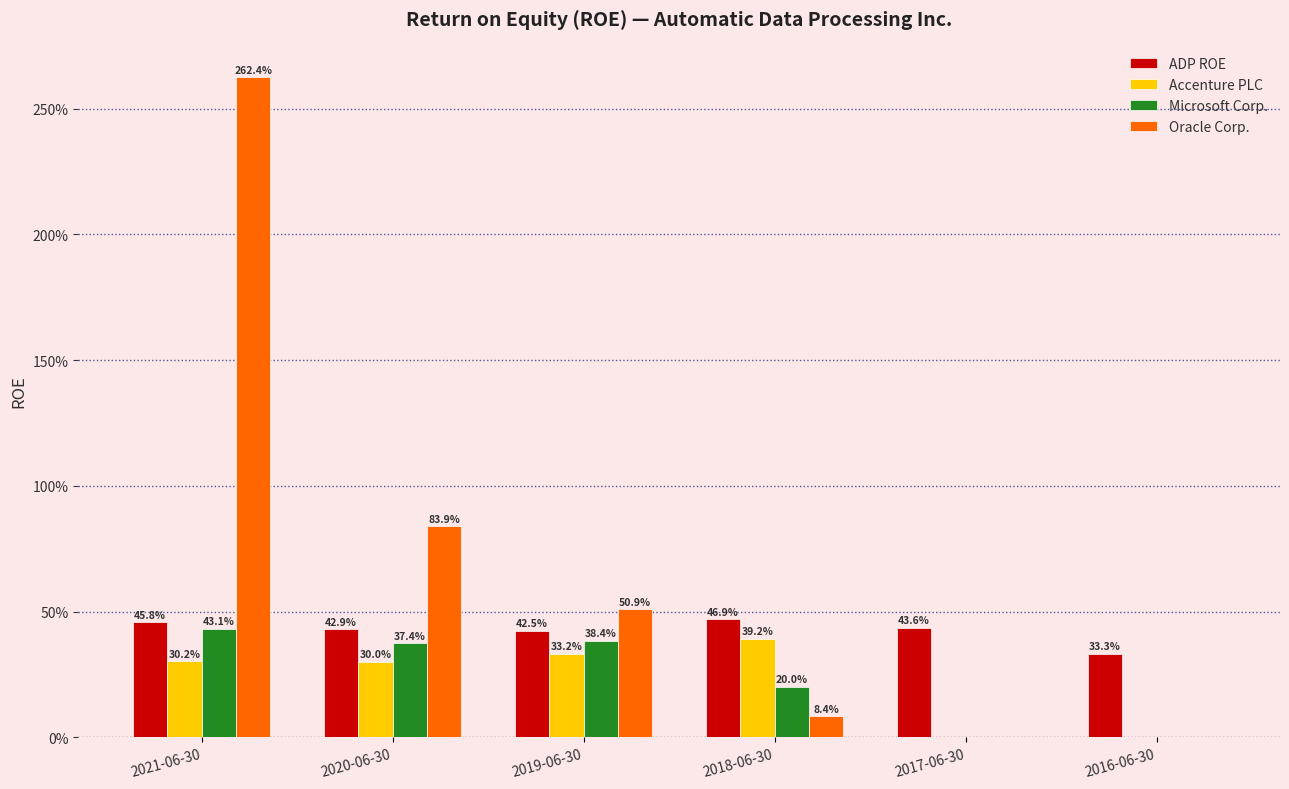

What is the difference between the highest and lowest values at 2020-06-30?

0.5